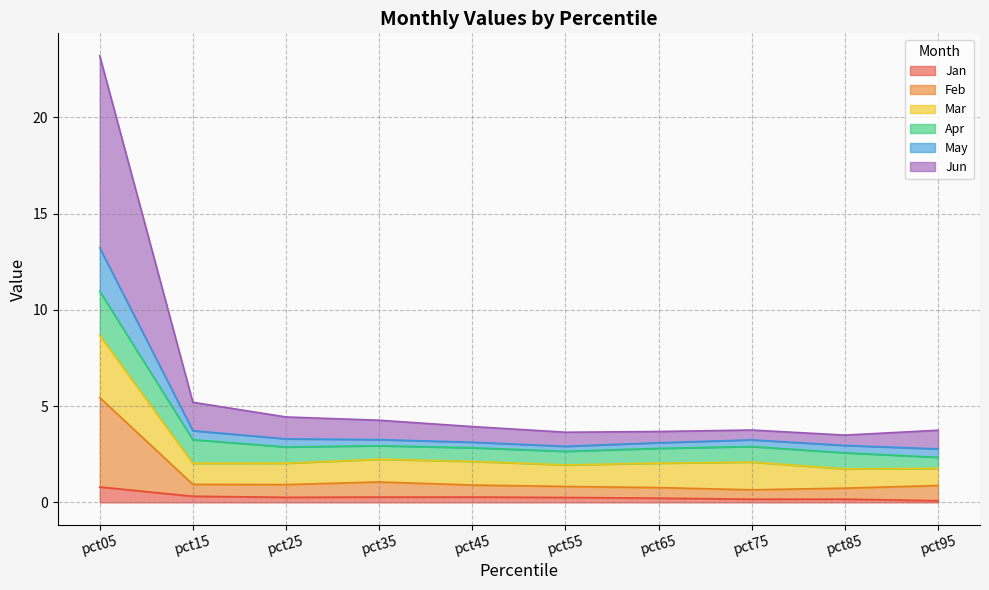

What is the total value across all series at pct05?

23.2